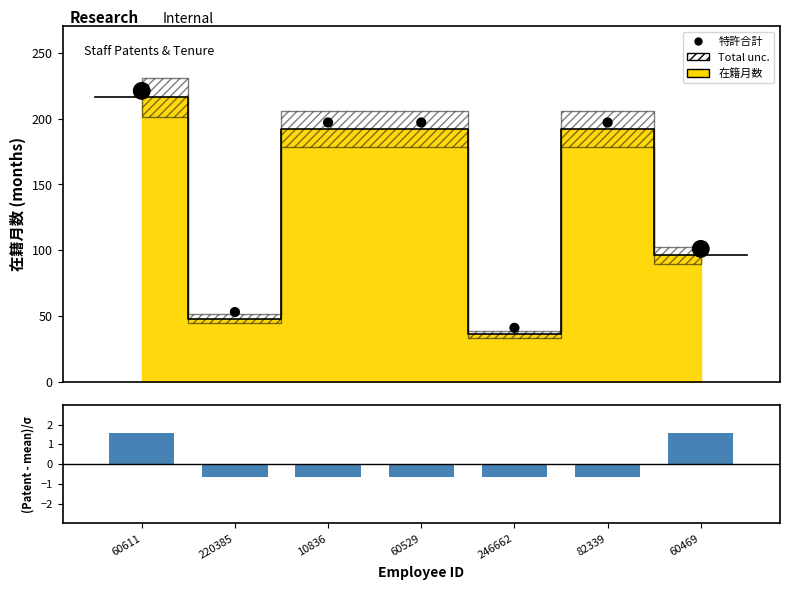

Is the value of (特許合計 - mean)/σ at 10836 greater than the value of 特許合計 at 10836?

No